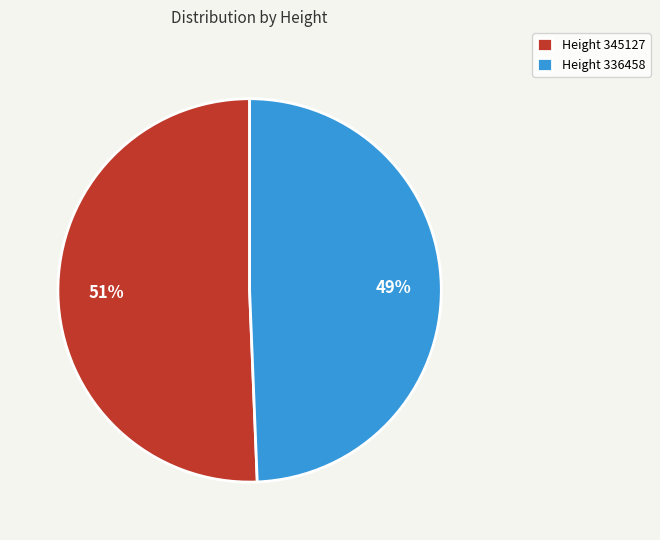

How many slices are in this pie chart?

2